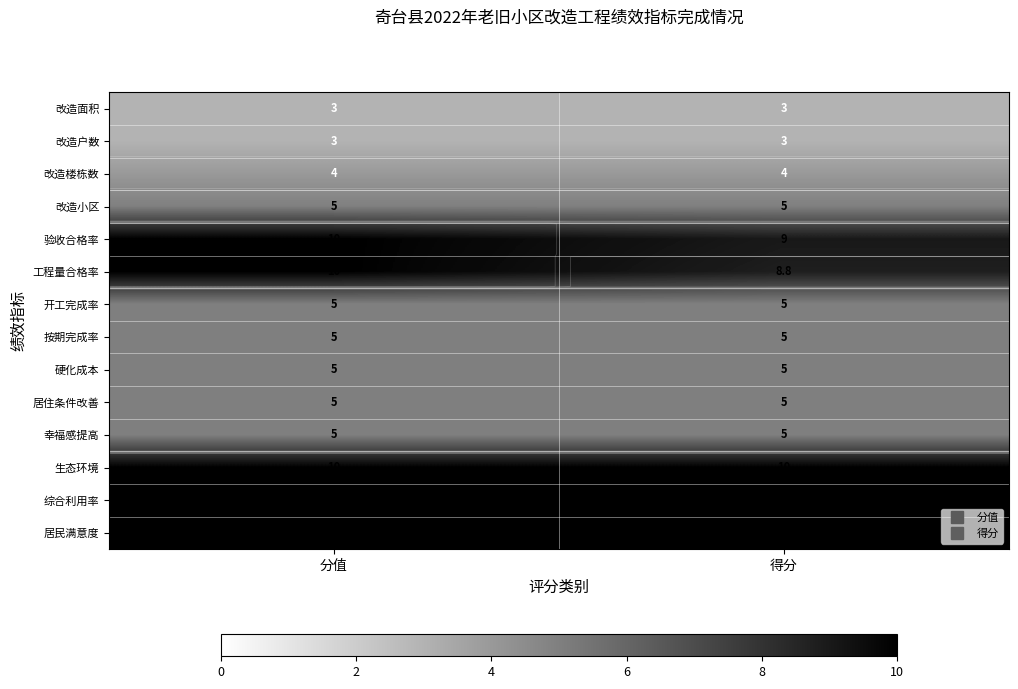

Which has a higher value, 得分 or 分值?

得分